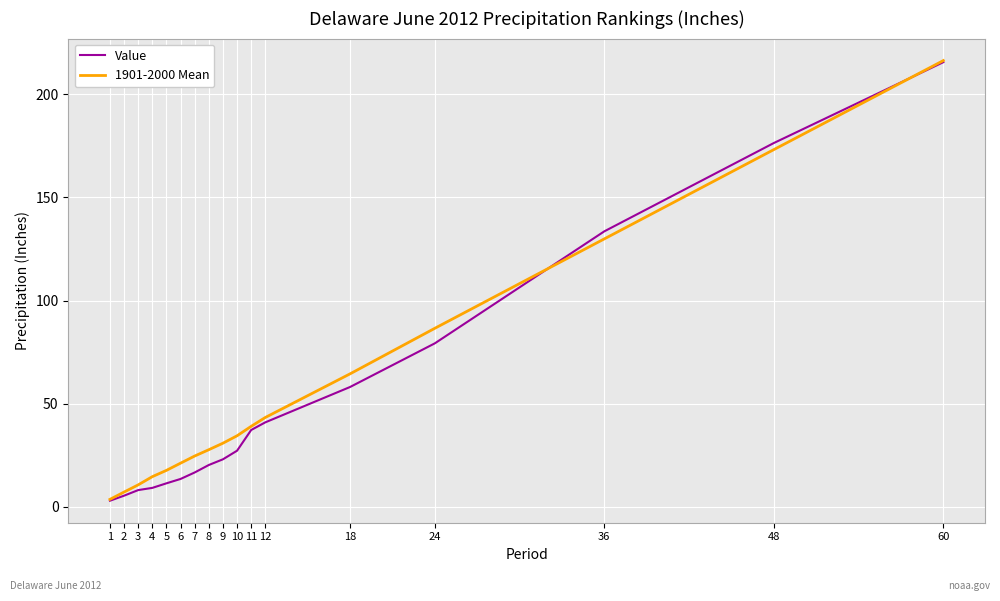

Read the 1901-2000 Mean value at 2.

7.2